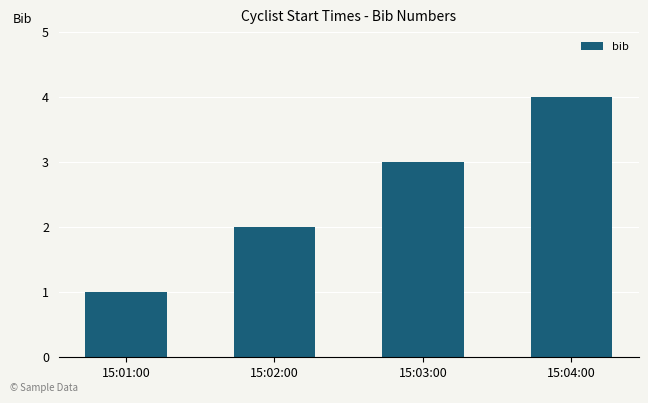

Count the number of categories in the chart.

4